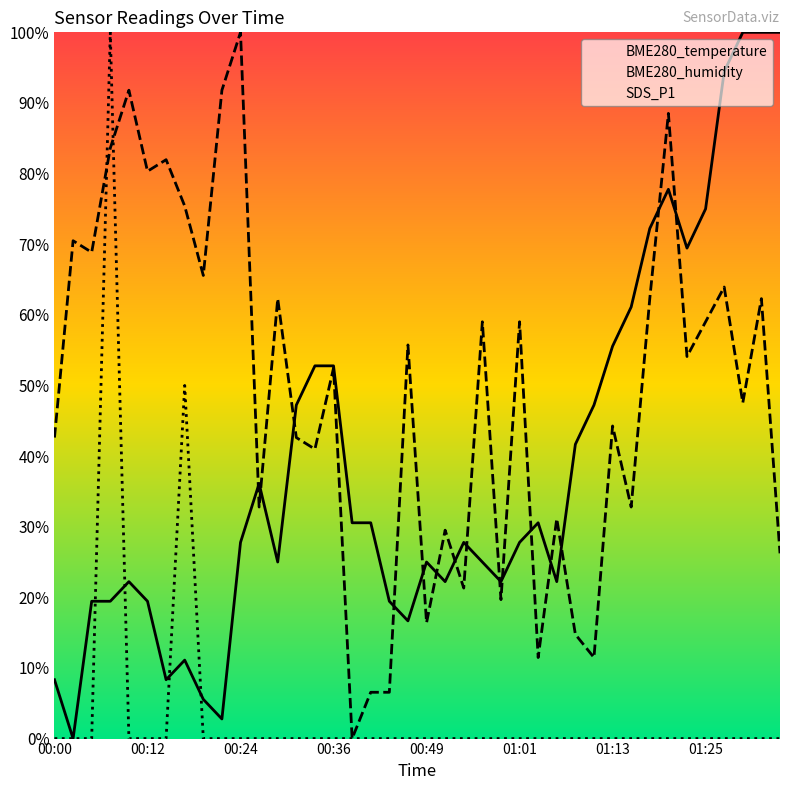

The BME280_temperature series shows 100.0 at 01:33. True or false?

True